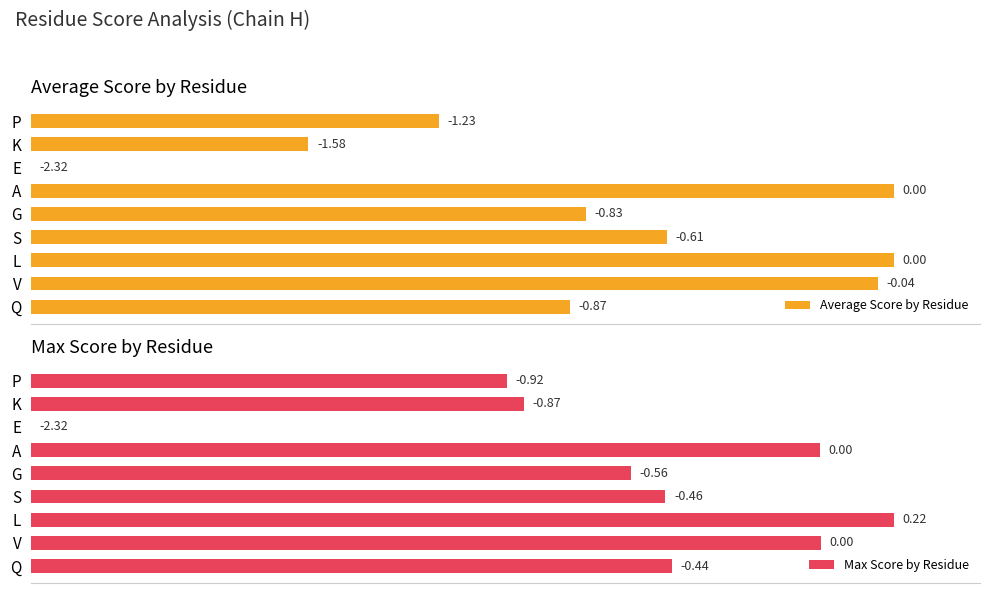

Which series has the largest total across all categories?

Max Score by Residue